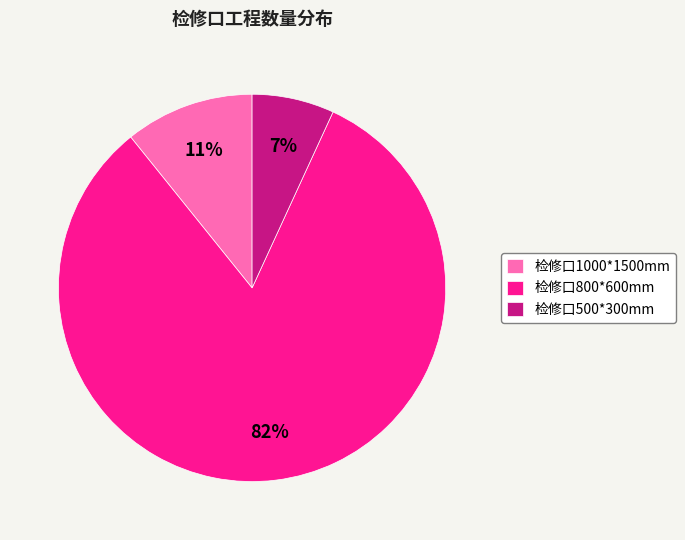

Count the number of slices in the pie.

3